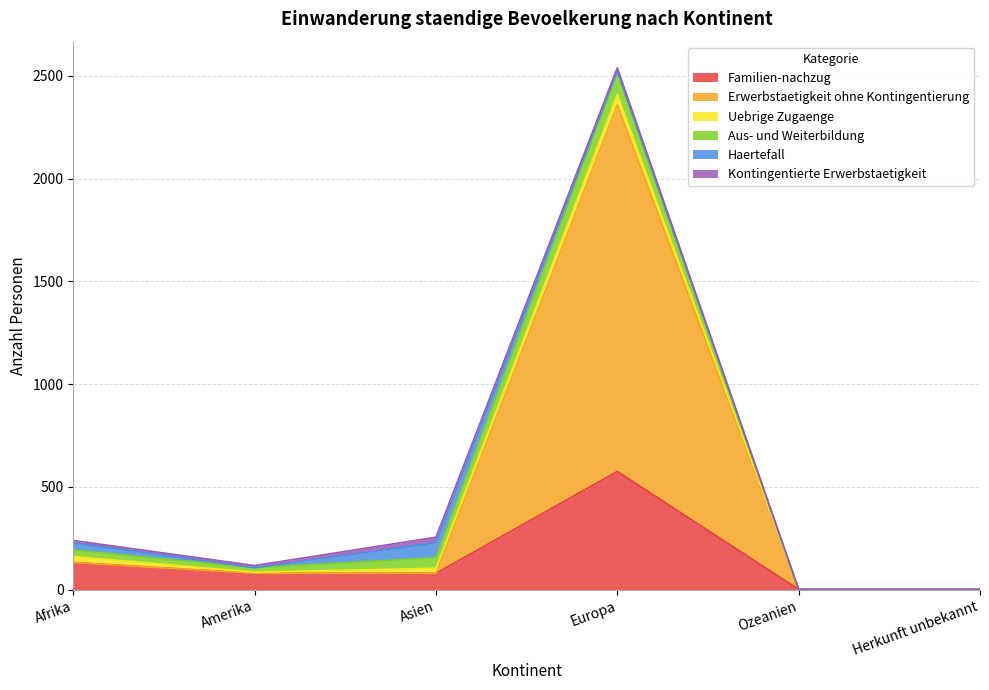

What is the total value across all series at Amerika?

117